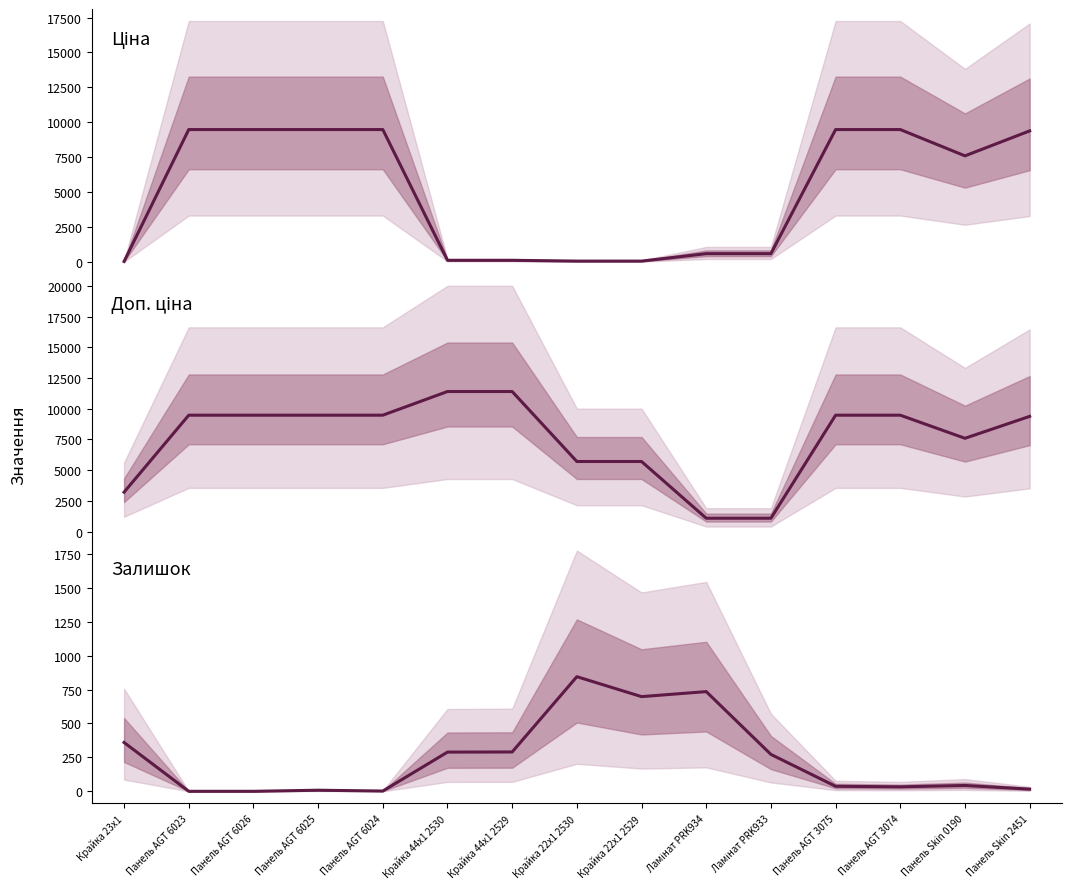

What is the lowest value of the Ціна series?

32.0